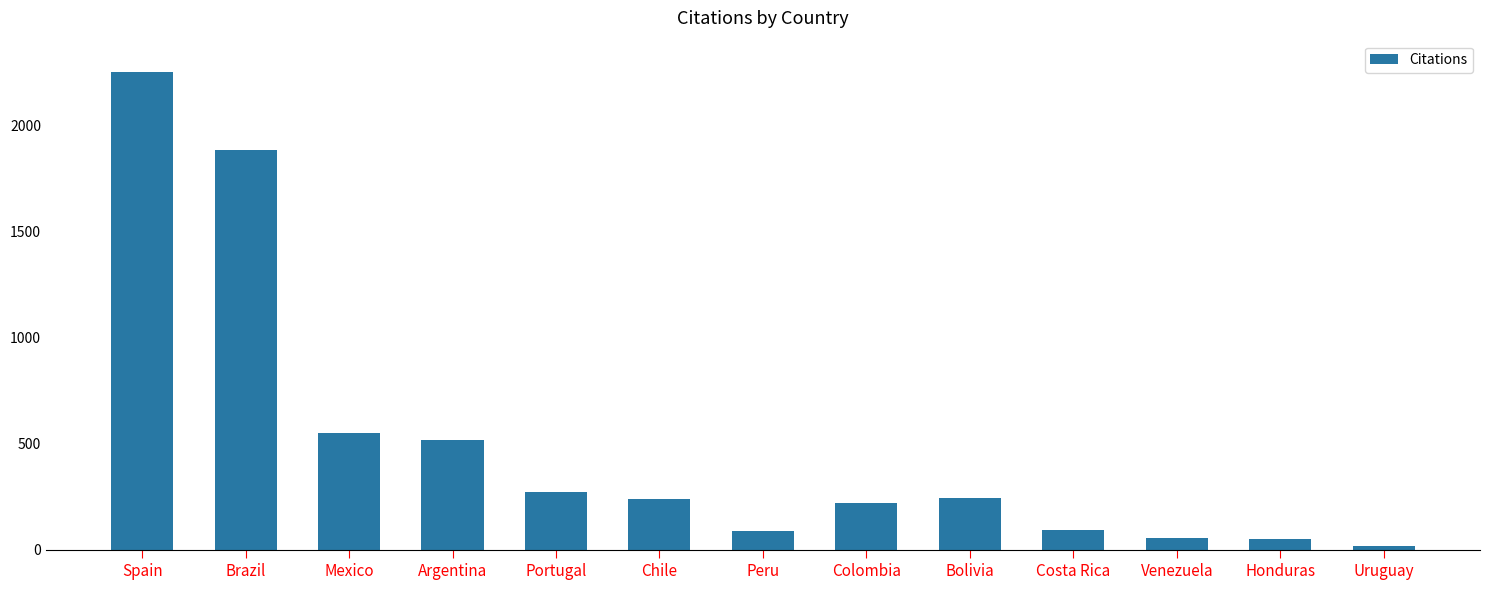

Read the value at Argentina.

518